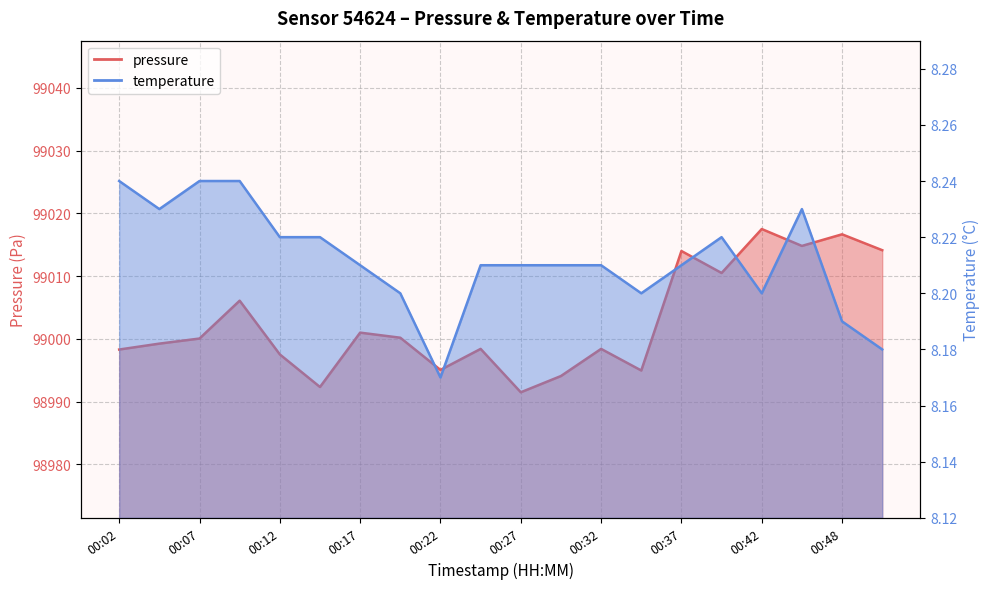

True or false: pressure and temperature intersect in this chart.

False